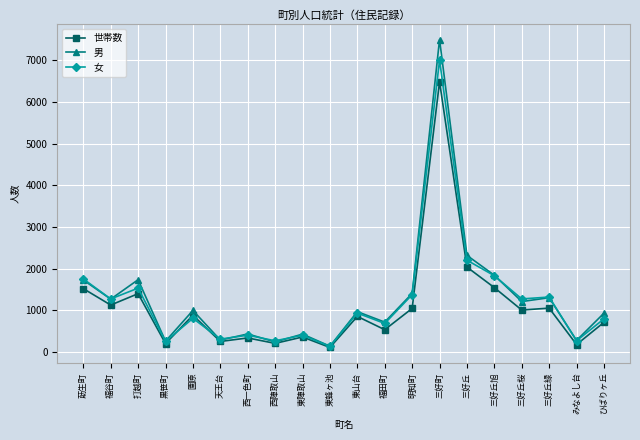

What is the difference between the highest and lowest values at ひばりヶ丘?

220